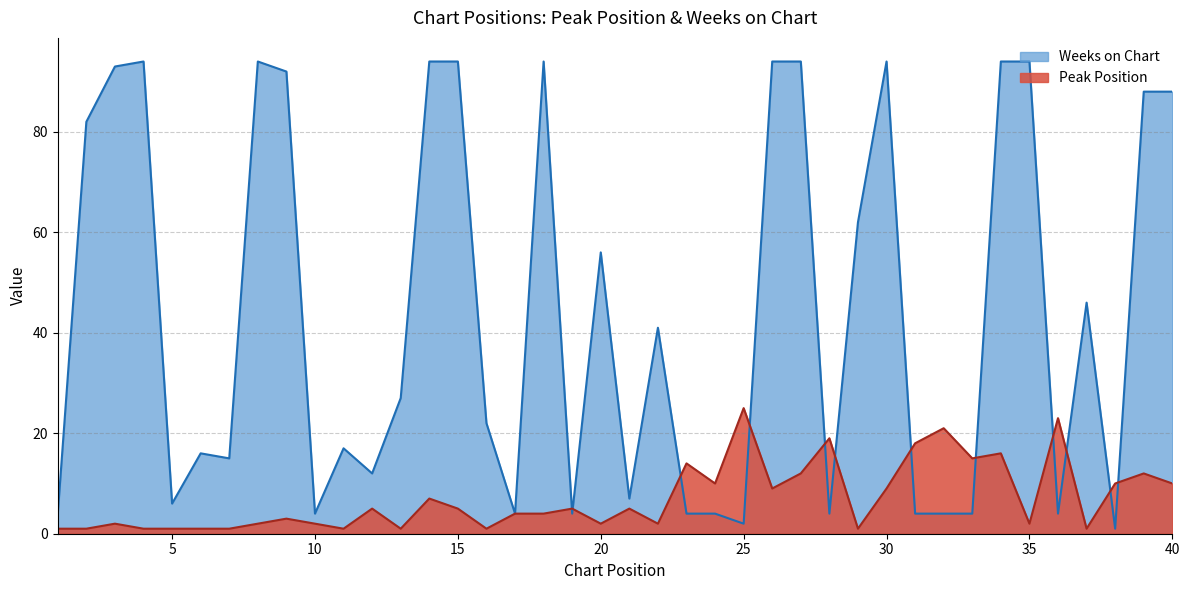

Reading left to right, what are all the values shown in this chart?

Peak Position: 1=1	2=1	3=2	4=1	5=1	6=1	7=1	8=2	9=3	10=2	11=1	12=5	13=1	14=7	15=5	16=1	17=4	18=4	19=5	20=2	21=5	22=2	23=14	24=10	25=25	26=9	27=12	28=19	29=1	30=9	31=18	32=21	33=15	34=16	35=2	36=23	37=1	38=10	39=12	40=10
Weeks on Chart: 1=4	2=82	3=93	4=94	5=6	6=16	7=15	8=94	9=92	10=4	11=17	12=12	13=27	14=94	15=94	16=22	17=4	18=94	19=4	20=56	21=7	22=41	23=4	24=4	25=2	26=94	27=94	28=4	29=62	30=94	31=4	32=4	33=4	34=94	35=94	36=4	37=46	38=1	39=88	40=88